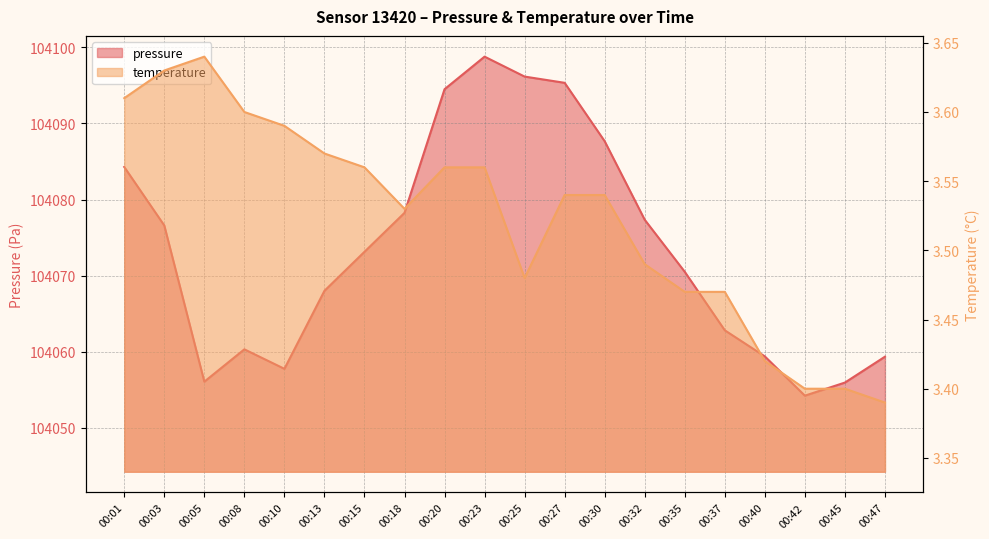

What is the maximum value for temperature?

3.6